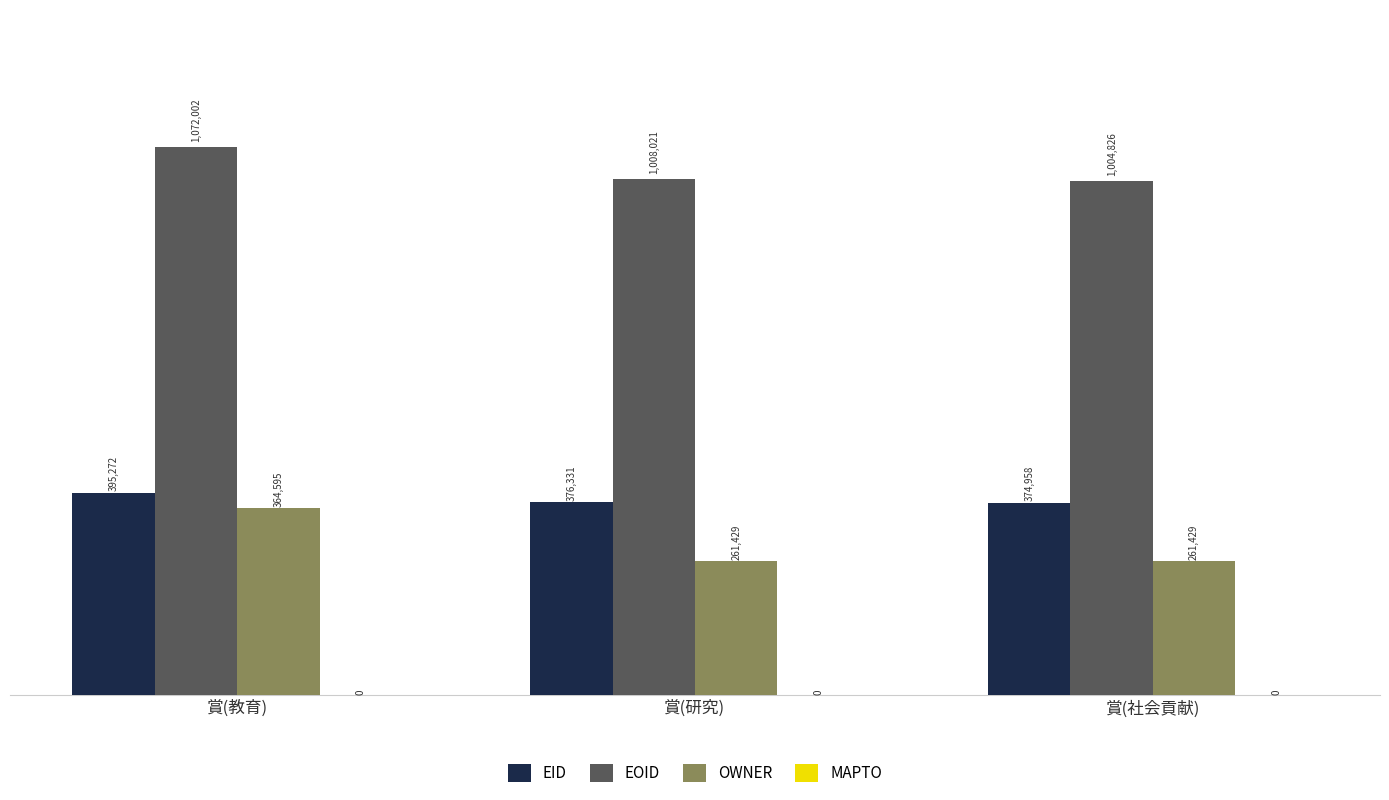

How many values in the EOID series are below 1008021?

1